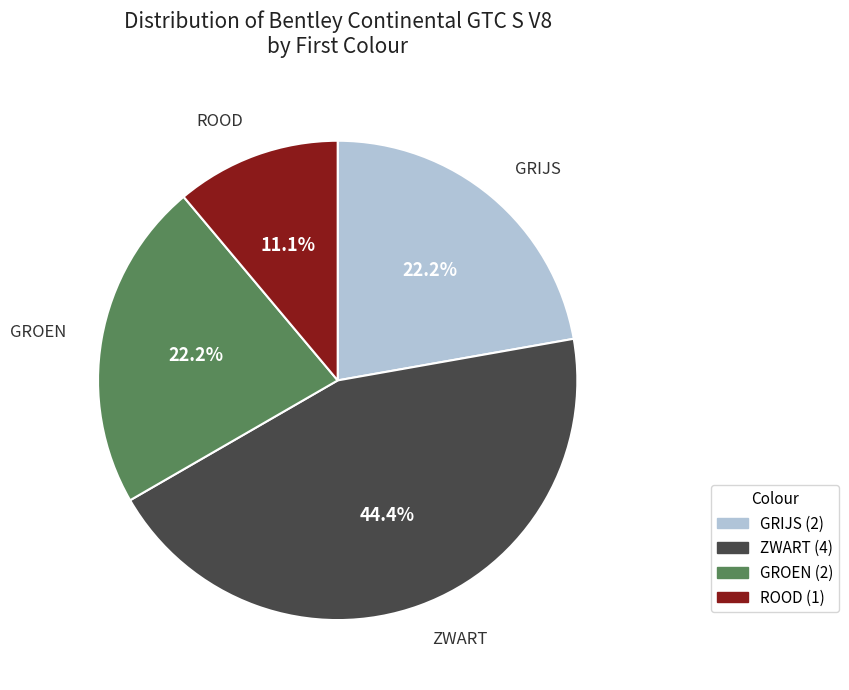

To the nearest percent, what is the difference between the GRIJS and ROOD slice percentages?

11%